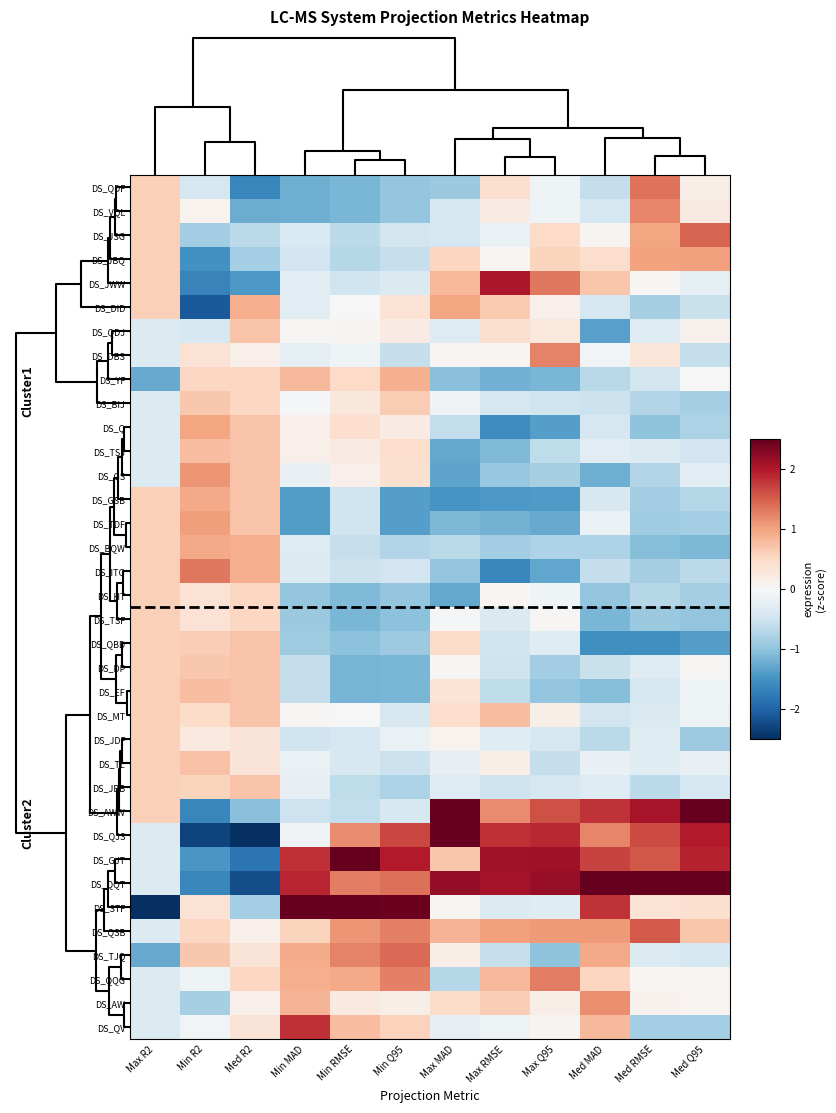

Reading left to right, list all the values displayed in this chart.

DS_QDF: Max R2=0.6	Min R2=-0.4	Med R2=-1.6	Min MAD=-1.2	Min RMSE=-1.1	Min Q95=-1.0	Max MAD=-0.9	Max RMSE=0.4	Max Q95=-0.1	Med MAD=-0.6	Med RMSE=1.4	Med Q95=0.2
DS_VQL: Max R2=0.6	Min R2=0.1	Med R2=-1.2	Min MAD=-1.2	Min RMSE=-1.1	Min Q95=-1.0	Max MAD=-0.4	Max RMSE=0.2	Max Q95=-0.1	Med MAD=-0.4	Med RMSE=1.2	Med Q95=0.2
DS_JSG: Max R2=0.6	Min R2=-0.9	Med R2=-0.7	Min MAD=-0.4	Min RMSE=-0.6	Min Q95=-0.5	Max MAD=-0.4	Max RMSE=-0.2	Max Q95=0.5	Med MAD=0.1	Med RMSE=1.0	Med Q95=1.5
DS_JBQ: Max R2=0.6	Min R2=-1.5	Med R2=-0.8	Min MAD=-0.5	Min RMSE=-0.7	Min Q95=-0.6	Max MAD=0.5	Max RMSE=0.0	Max Q95=0.6	Med MAD=0.4	Med RMSE=1.0	Med Q95=1.0
DS_JWW: Max R2=0.6	Min R2=-1.7	Med R2=-1.4	Min MAD=-0.3	Min RMSE=-0.5	Min Q95=-0.4	Max MAD=0.8	Max RMSE=2.0	Max Q95=1.3	Med MAD=0.7	Med RMSE=0.0	Med Q95=-0.2
DS_DID: Max R2=0.6	Min R2=-2.1	Med R2=0.9	Min MAD=-0.3	Min RMSE=0.0	Min Q95=0.4	Max MAD=1.0	Max RMSE=0.7	Max Q95=0.1	Med MAD=-0.4	Med RMSE=-0.8	Med Q95=-0.6
DS_QDJ: Max R2=-0.3	Min R2=-0.4	Med R2=0.7	Min MAD=0.0	Min RMSE=0.1	Min Q95=0.2	Max MAD=-0.3	Max RMSE=0.4	Max Q95=0.3	Med MAD=-1.4	Med RMSE=-0.3	Med Q95=0.1
DS_DBS: Max R2=-0.3	Min R2=0.4	Med R2=0.1	Min MAD=-0.2	Min RMSE=-0.1	Min Q95=-0.6	Max MAD=0.0	Max RMSE=0.1	Max Q95=1.2	Med MAD=-0.1	Med RMSE=0.3	Med Q95=-0.6
DS_YF: Max R2=-1.3	Min R2=0.5	Med R2=0.5	Min MAD=0.8	Min RMSE=0.5	Min Q95=0.9	Max MAD=-1.0	Max RMSE=-1.2	Max Q95=-1.1	Med MAD=-0.7	Med RMSE=-0.5	Med Q95=-0.0
DS_BIJ: Max R2=-0.3	Min R2=0.7	Med R2=0.5	Min MAD=-0.0	Min RMSE=0.3	Min Q95=0.6	Max MAD=-0.1	Max RMSE=-0.4	Max Q95=-0.5	Med MAD=-0.5	Med RMSE=-0.7	Med Q95=-0.8
DS_Q: Max R2=-0.3	Min R2=1.0	Med R2=0.7	Min MAD=0.1	Min RMSE=0.4	Min Q95=0.2	Max MAD=-0.6	Max RMSE=-1.6	Max Q95=-1.4	Med MAD=-0.4	Med RMSE=-1.0	Med Q95=-0.8
DS_TSJ: Max R2=-0.3	Min R2=0.8	Med R2=0.7	Min MAD=0.1	Min RMSE=0.2	Min Q95=0.4	Max MAD=-1.3	Max RMSE=-1.1	Max Q95=-0.6	Med MAD=-0.3	Med RMSE=-0.3	Med Q95=-0.5
DS_GS: Max R2=-0.3	Min R2=1.1	Med R2=0.7	Min MAD=-0.2	Min RMSE=0.1	Min Q95=0.4	Max MAD=-1.3	Max RMSE=-0.9	Max Q95=-0.8	Med MAD=-1.2	Med RMSE=-0.7	Med Q95=-0.3
DS_GSB: Max R2=0.6	Min R2=0.9	Med R2=0.7	Min MAD=-1.4	Min RMSE=-0.5	Min Q95=-1.4	Max MAD=-1.5	Max RMSE=-1.4	Max Q95=-1.4	Med MAD=-0.4	Med RMSE=-0.9	Med Q95=-0.7
DS_TDF: Max R2=0.6	Min R2=1.0	Med R2=0.7	Min MAD=-1.4	Min RMSE=-0.5	Min Q95=-1.4	Max MAD=-1.1	Max RMSE=-1.2	Max Q95=-1.3	Med MAD=-0.2	Med RMSE=-0.9	Med Q95=-0.8
DS_BQW: Max R2=0.6	Min R2=0.9	Med R2=0.9	Min MAD=-0.3	Min RMSE=-0.6	Min Q95=-0.7	Max MAD=-0.7	Max RMSE=-0.9	Max Q95=-0.8	Med MAD=-0.8	Med RMSE=-1.1	Med Q95=-1.1
DS_ITG: Max R2=0.6	Min R2=1.3	Med R2=0.9	Min MAD=-0.3	Min RMSE=-0.5	Min Q95=-0.5	Max MAD=-1.0	Max RMSE=-1.6	Max Q95=-1.3	Med MAD=-0.6	Med RMSE=-0.8	Med Q95=-0.7
DS_HT: Max R2=0.6	Min R2=0.4	Med R2=0.5	Min MAD=-1.0	Min RMSE=-1.1	Min Q95=-1.0	Max MAD=-1.3	Max RMSE=0.1	Max Q95=-0.1	Med MAD=-1.0	Med RMSE=-0.7	Med Q95=-0.8
DS_TSF: Max R2=0.6	Min R2=0.4	Med R2=0.5	Min MAD=-0.9	Min RMSE=-1.1	Min Q95=-1.0	Max MAD=-0.0	Max RMSE=-0.4	Max Q95=0.0	Med MAD=-1.2	Med RMSE=-0.9	Med Q95=-1.0
DS_QBD: Max R2=0.6	Min R2=0.6	Med R2=0.7	Min MAD=-0.9	Min RMSE=-1.0	Min Q95=-0.9	Max MAD=0.5	Max RMSE=-0.5	Max Q95=-0.3	Med MAD=-1.5	Med RMSE=-1.5	Med Q95=-1.4
DS_DP: Max R2=0.6	Min R2=0.7	Med R2=0.7	Min MAD=-0.6	Min RMSE=-1.2	Min Q95=-1.1	Max MAD=0.0	Max RMSE=-0.5	Max Q95=-0.9	Med MAD=-0.6	Med RMSE=-0.3	Med Q95=0.0
DS_EF: Max R2=0.6	Min R2=0.8	Med R2=0.7	Min MAD=-0.6	Min RMSE=-1.2	Min Q95=-1.1	Max MAD=0.3	Max RMSE=-0.6	Max Q95=-1.0	Med MAD=-1.1	Med RMSE=-0.4	Med Q95=-0.1
DS_MT: Max R2=0.6	Min R2=0.5	Med R2=0.7	Min MAD=0.0	Min RMSE=0.0	Min Q95=-0.4	Max MAD=0.4	Max RMSE=0.8	Max Q95=0.1	Med MAD=-0.5	Med RMSE=-0.4	Med Q95=-0.1
DS_JDF: Max R2=0.6	Min R2=0.2	Med R2=0.3	Min MAD=-0.5	Min RMSE=-0.4	Min Q95=-0.2	Max MAD=0.1	Max RMSE=-0.3	Max Q95=-0.4	Med MAD=-0.7	Med RMSE=-0.3	Med Q95=-0.9
DS_TL: Max R2=0.6	Min R2=0.7	Med R2=0.3	Min MAD=-0.2	Min RMSE=-0.4	Min Q95=-0.5	Max MAD=-0.2	Max RMSE=0.2	Max Q95=-0.6	Med MAD=-0.2	Med RMSE=-0.3	Med Q95=-0.2
DS_JBB: Max R2=0.6	Min R2=0.6	Med R2=0.7	Min MAD=-0.2	Min RMSE=-0.6	Min Q95=-0.8	Max MAD=-0.3	Max RMSE=-0.5	Max Q95=-0.4	Med MAD=-0.3	Med RMSE=-0.6	Med Q95=-0.4
DS_AWW: Max R2=0.6	Min R2=-1.6	Med R2=-1.0	Min MAD=-0.5	Min RMSE=-0.6	Min Q95=-0.4	Max MAD=2.7	Max RMSE=1.2	Max Q95=1.6	Med MAD=1.8	Med RMSE=2.1	Med Q95=2.6
DS_QJS: Max R2=-0.3	Min R2=-2.3	Med R2=-3.0	Min MAD=-0.1	Min RMSE=1.2	Min Q95=1.7	Max MAD=2.6	Max RMSE=1.8	Max Q95=1.9	Med MAD=1.2	Med RMSE=1.6	Med Q95=2.0
DS_GJT: Max R2=-0.3	Min R2=-1.5	Med R2=-1.8	Min MAD=1.8	Min RMSE=2.8	Min Q95=2.0	Max MAD=0.7	Max RMSE=2.1	Max Q95=2.1	Med MAD=1.7	Med RMSE=1.5	Med Q95=1.9
DS_QQT: Max R2=-0.3	Min R2=-1.6	Med R2=-2.2	Min MAD=1.9	Min RMSE=1.3	Min Q95=1.4	Max MAD=2.2	Max RMSE=2.1	Max Q95=2.2	Med MAD=2.7	Med RMSE=2.6	Med Q95=2.6
DS_STF: Max R2=-4.9	Min R2=0.4	Med R2=-0.8	Min MAD=3.3	Min RMSE=2.9	Min Q95=2.5	Max MAD=0.0	Max RMSE=-0.3	Max Q95=-0.3	Med MAD=1.8	Med RMSE=0.4	Med Q95=0.4
DS_QSB: Max R2=-0.3	Min R2=0.5	Med R2=0.1	Min MAD=0.6	Min RMSE=1.1	Min Q95=1.3	Max MAD=0.9	Max RMSE=1.0	Max Q95=1.1	Med MAD=1.1	Med RMSE=1.5	Med Q95=0.7
DS_TJQ: Max R2=-1.3	Min R2=0.7	Med R2=0.3	Min MAD=0.9	Min RMSE=1.2	Min Q95=1.4	Max MAD=0.2	Max RMSE=-0.6	Max Q95=-1.0	Med MAD=0.9	Med RMSE=-0.4	Med Q95=-0.4
DS_QQG: Max R2=-0.3	Min R2=-0.1	Med R2=0.5	Min MAD=0.9	Min RMSE=0.9	Min Q95=1.3	Max MAD=-0.7	Max RMSE=0.8	Max Q95=1.3	Med MAD=0.5	Med RMSE=0.1	Med Q95=0.1
DS_AW: Max R2=-0.3	Min R2=-0.8	Med R2=0.1	Min MAD=0.9	Min RMSE=0.2	Min Q95=0.1	Max MAD=0.5	Max RMSE=0.6	Max Q95=0.2	Med MAD=1.2	Med RMSE=0.1	Med Q95=0.1
DS_QV: Max R2=-0.3	Min R2=-0.1	Med R2=0.3	Min MAD=1.8	Min RMSE=0.8	Min Q95=0.6	Max MAD=-0.2	Max RMSE=-0.1	Max Q95=0.1	Med MAD=0.8	Med RMSE=-0.8	Med Q95=-0.9